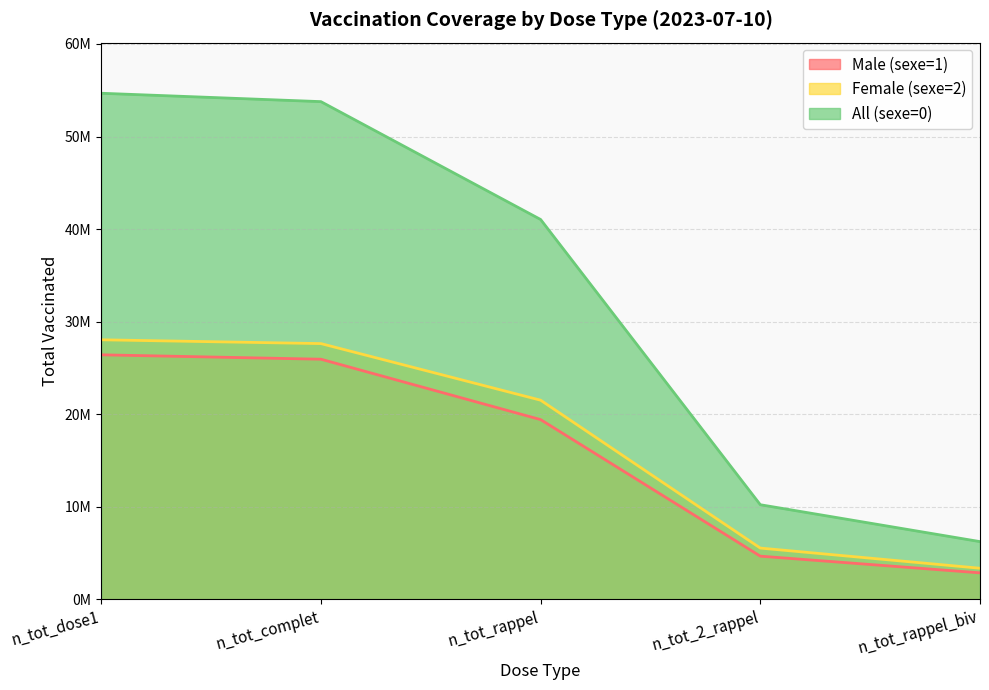

Between n_tot_2_rappel and n_tot_rappel_biv, which series saw the biggest shift?

All (sexe=0)